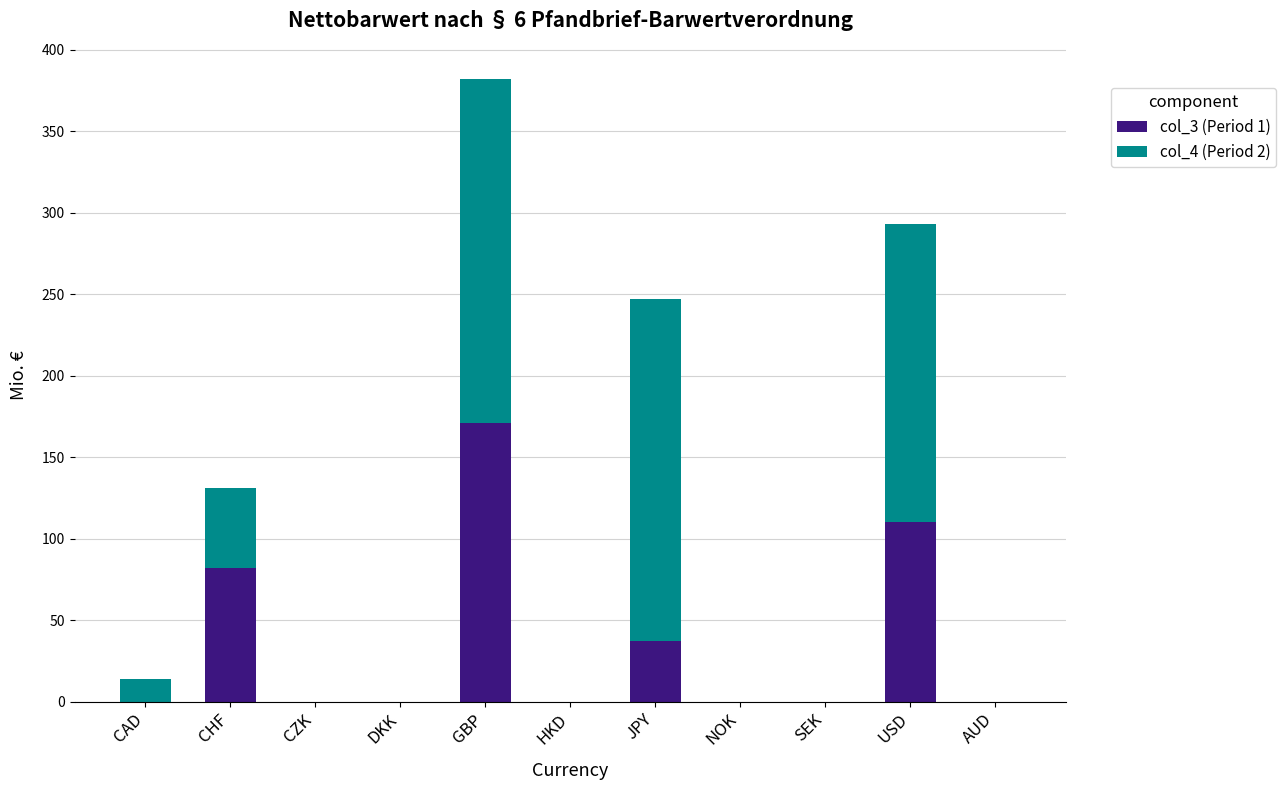

The col_3 (Period 1) series shows 61 at SEK. True or false?

False